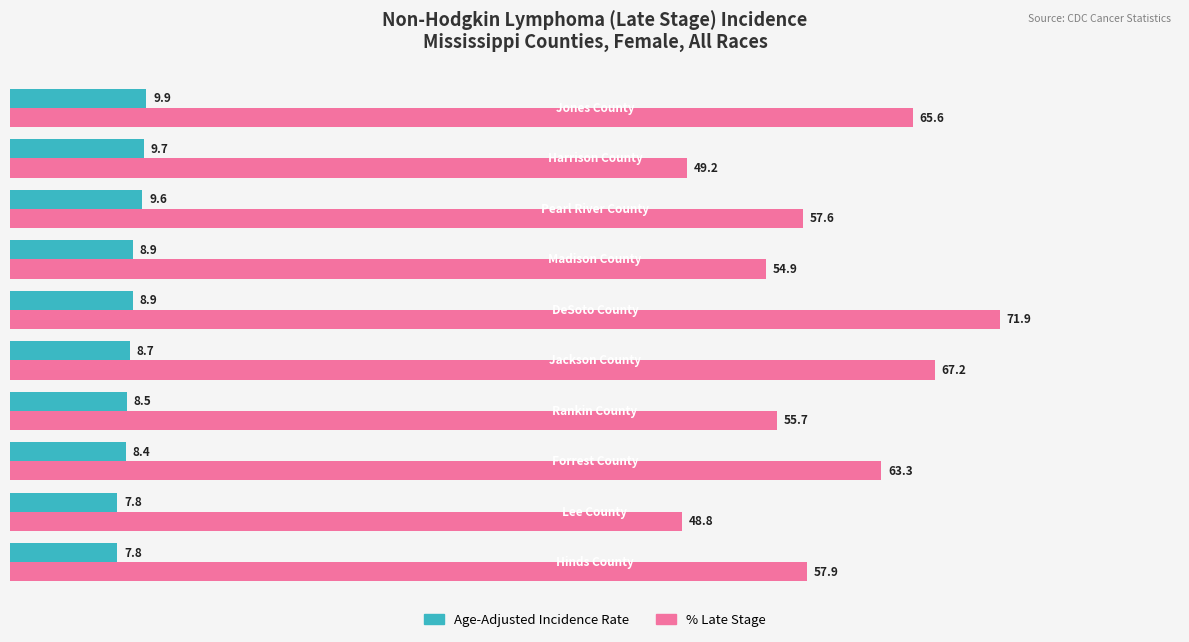

What is the greatest value displayed?

71.9